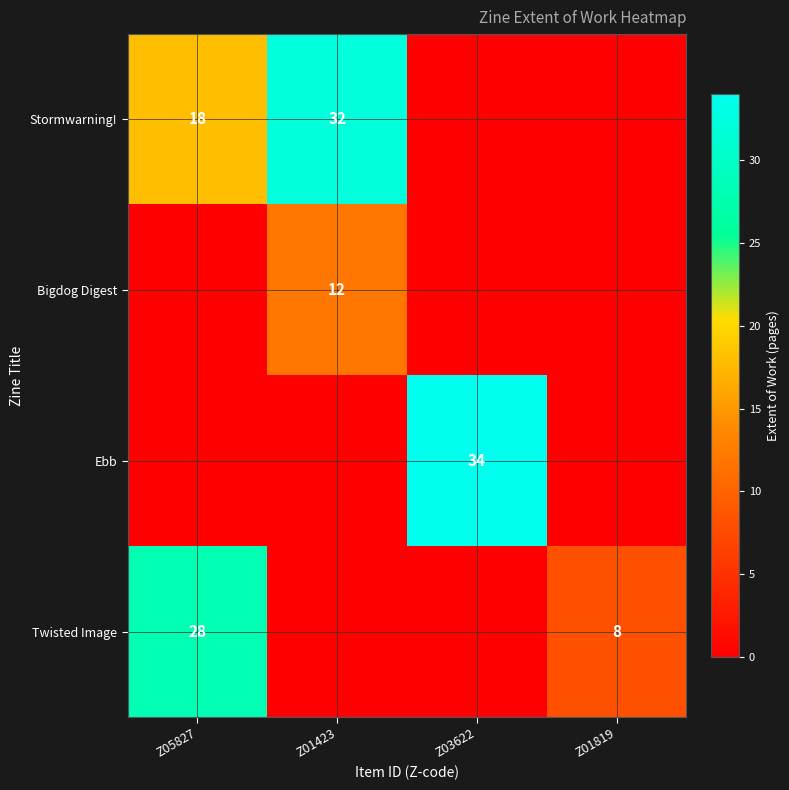

The Stormwarning! series shows 8 at Z01423. True or false?

False